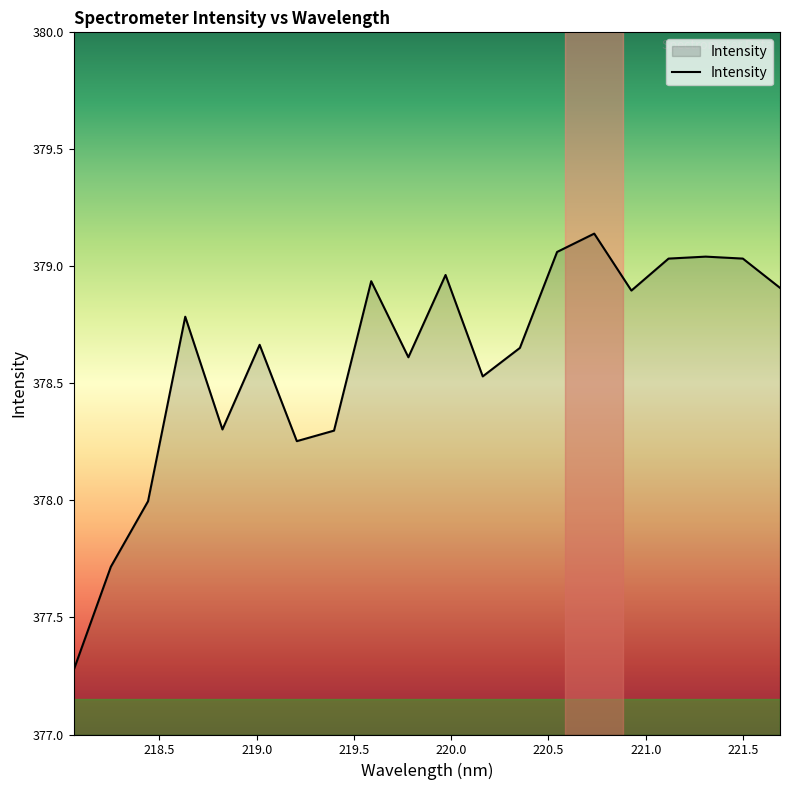

What is the difference between the maximum and minimum values?

1.9